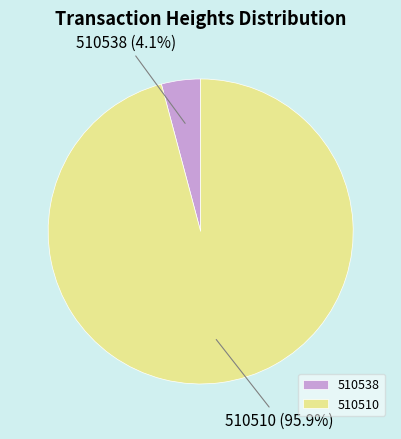

True or false: 510538 accounts for 4% of the total.

True